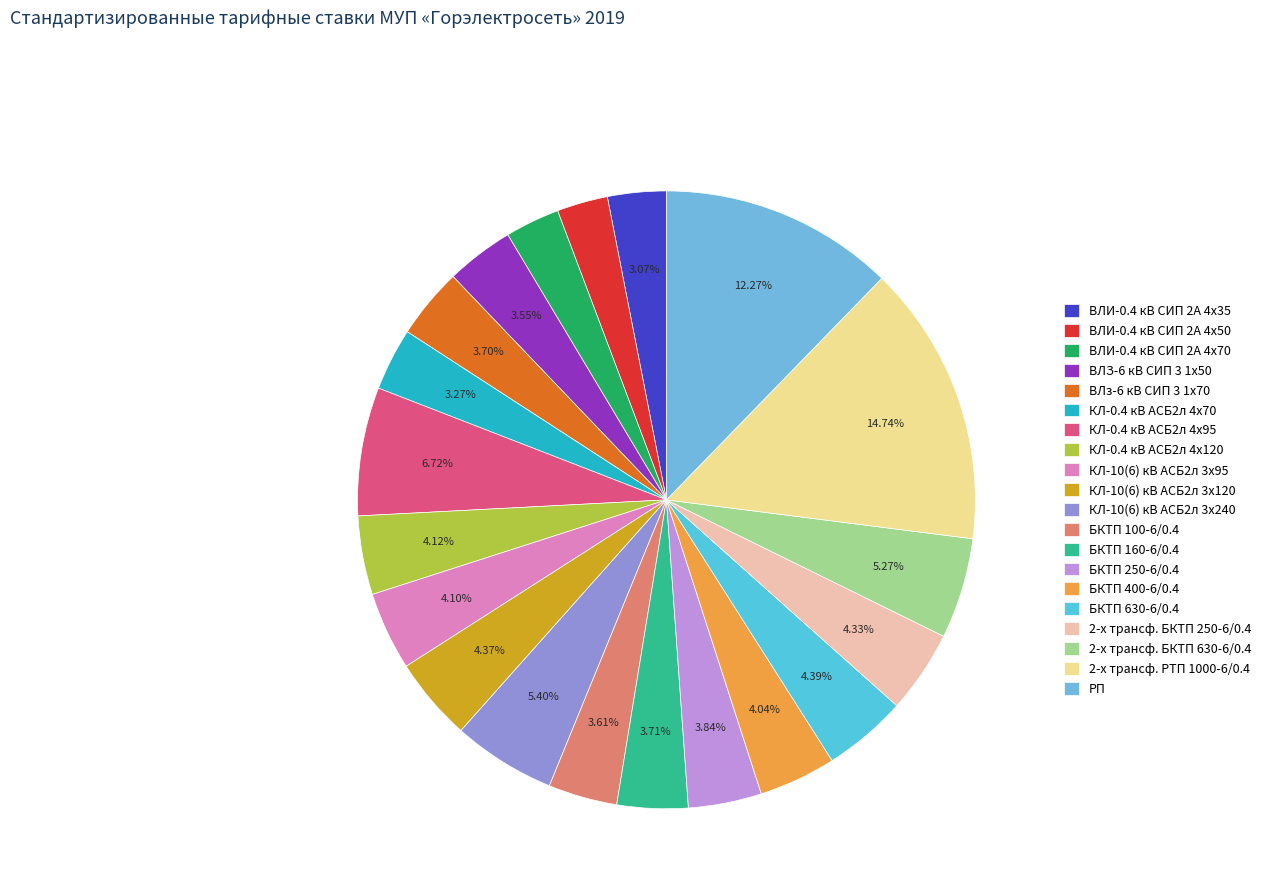

Count the number of slices in the pie.

20